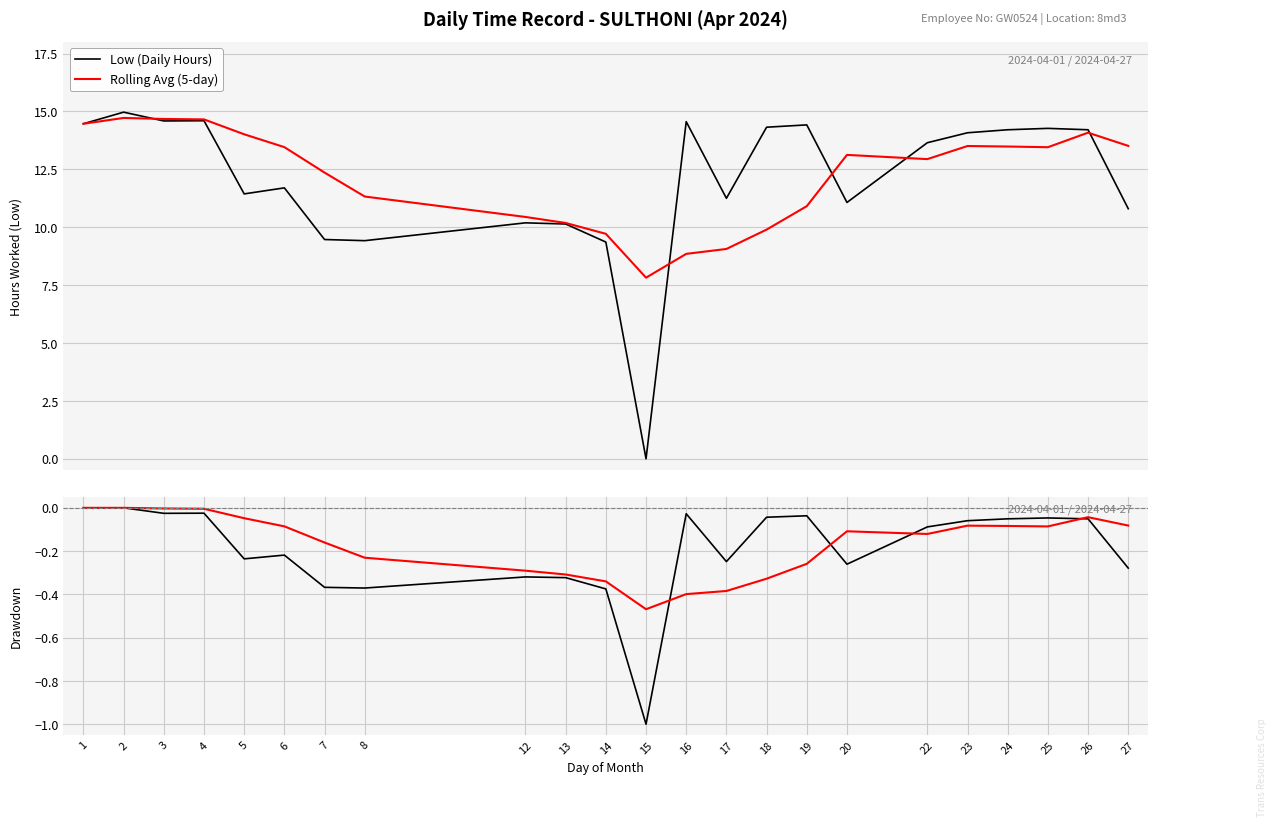

What is the lowest value of the Rolling Avg (5-day) series?

7.8